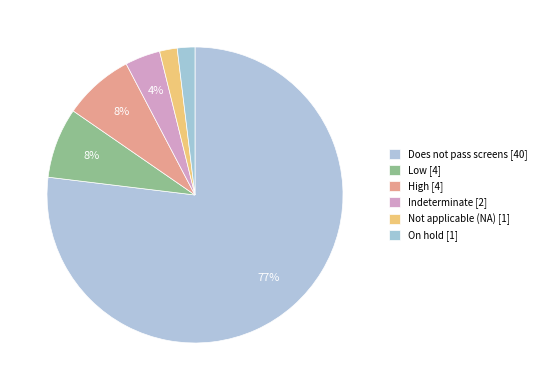

Which slice is the smallest?

Not applicable (NA)